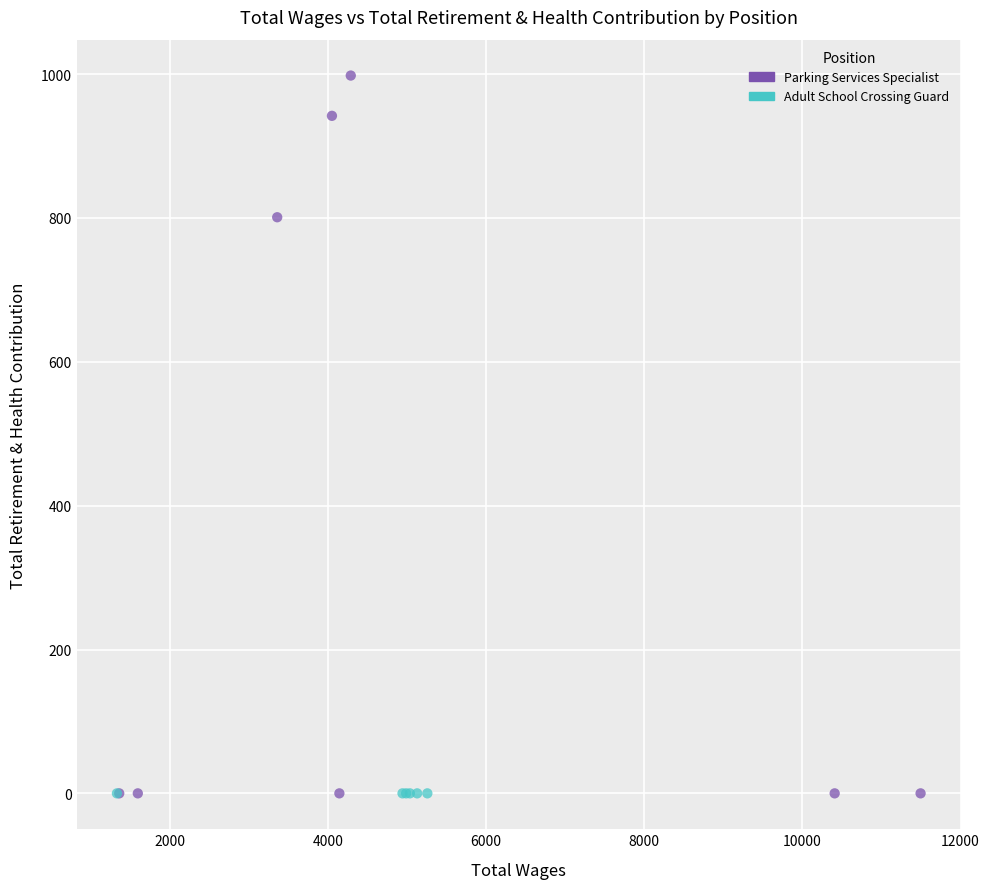

Which series reaches the maximum Y coordinate?

Parking Services Specialist